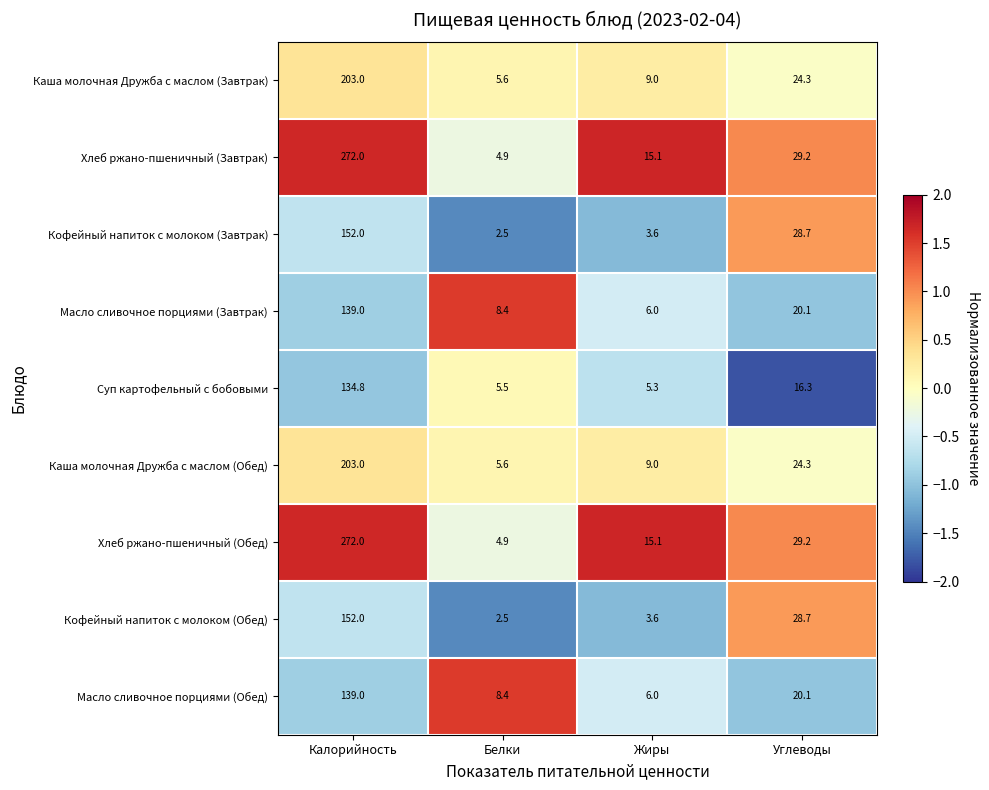

What is the difference between the highest and lowest values at Углеводы?

12.9